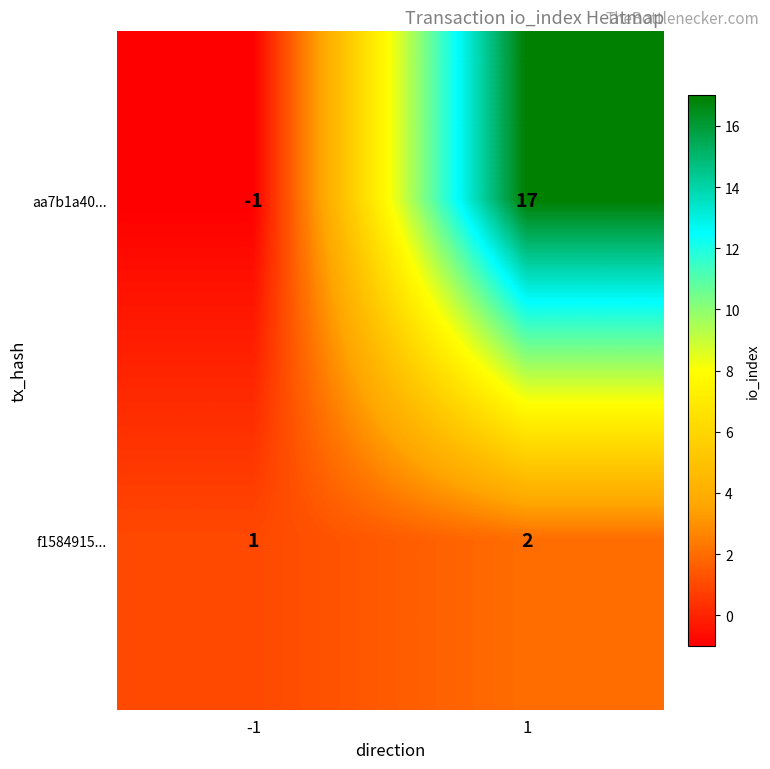

Is the value of f1584915... at -1 greater than the value of aa7b1a40... at -1?

Yes